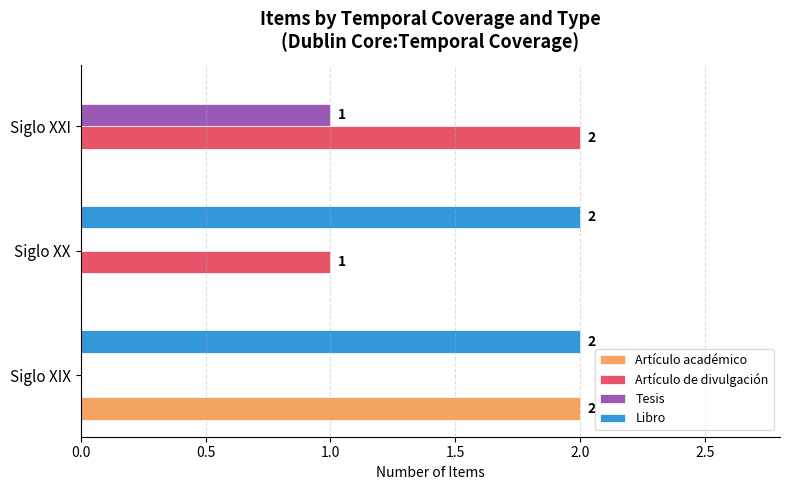

At which category is the sum across all series the highest?

Siglo XIX